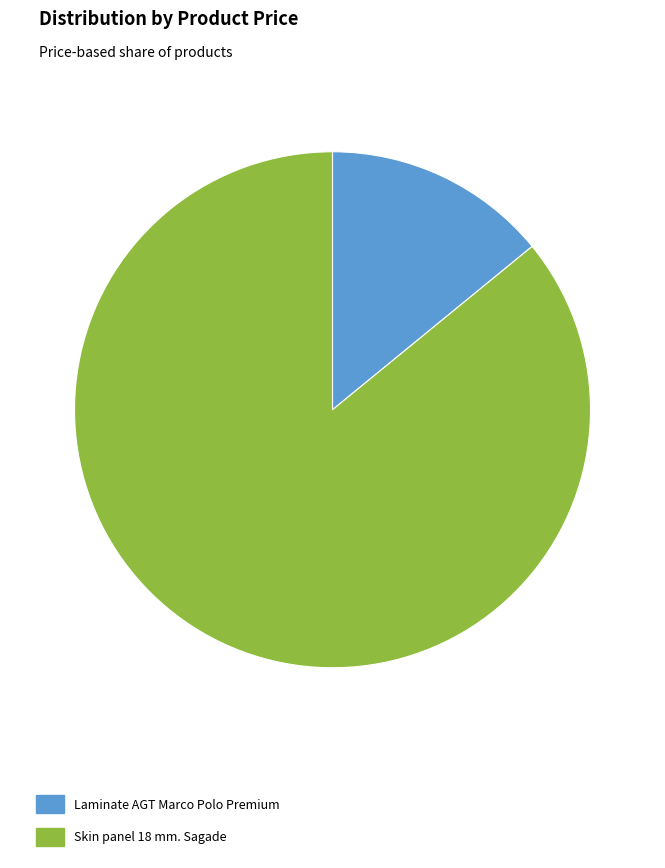

Do Skin panel 18 mm. Sagade and Laminate AGT Marco Polo Premium together represent more than half of the pie?

Yes